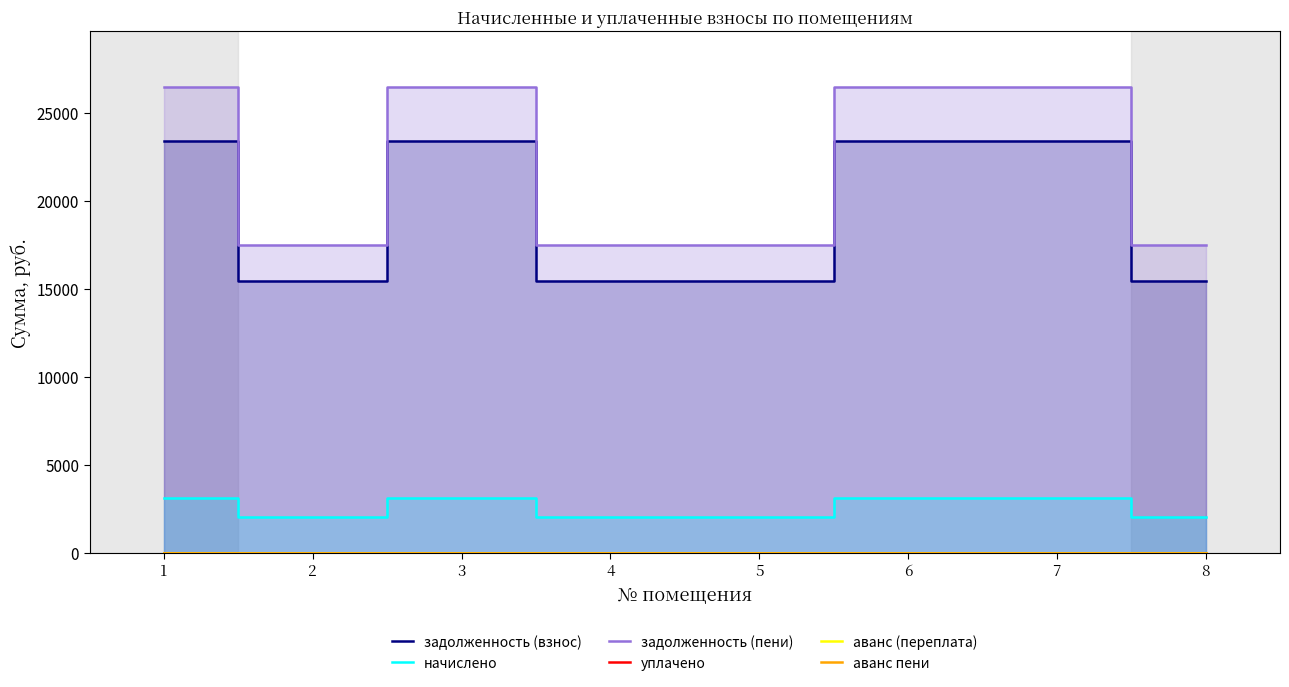

Which series has the largest range (max minus min)?

задолженность (пени)